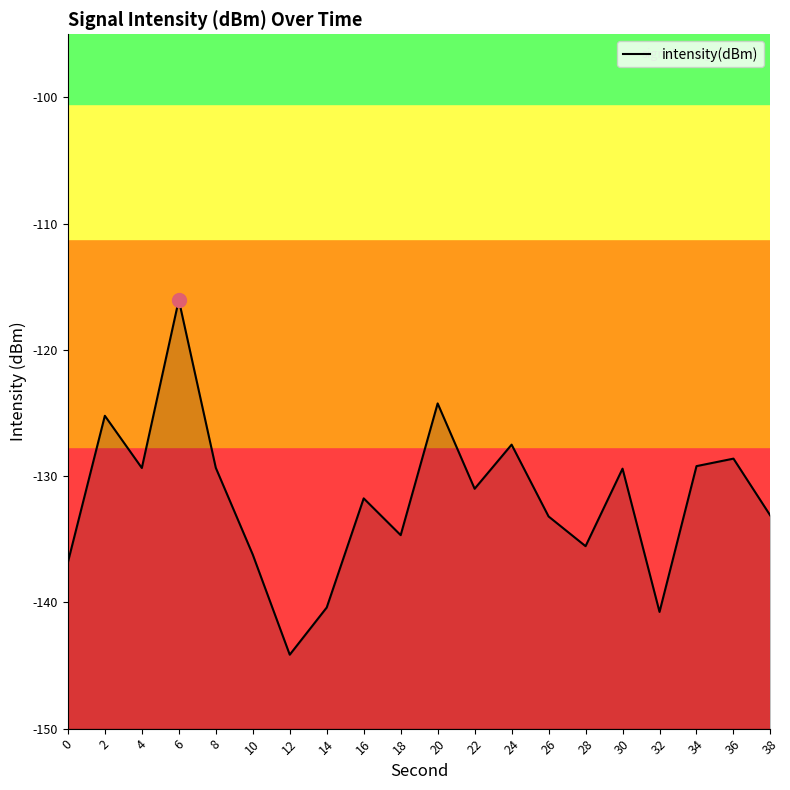

True or false: there are more than 1 points higher than both neighbors.

True